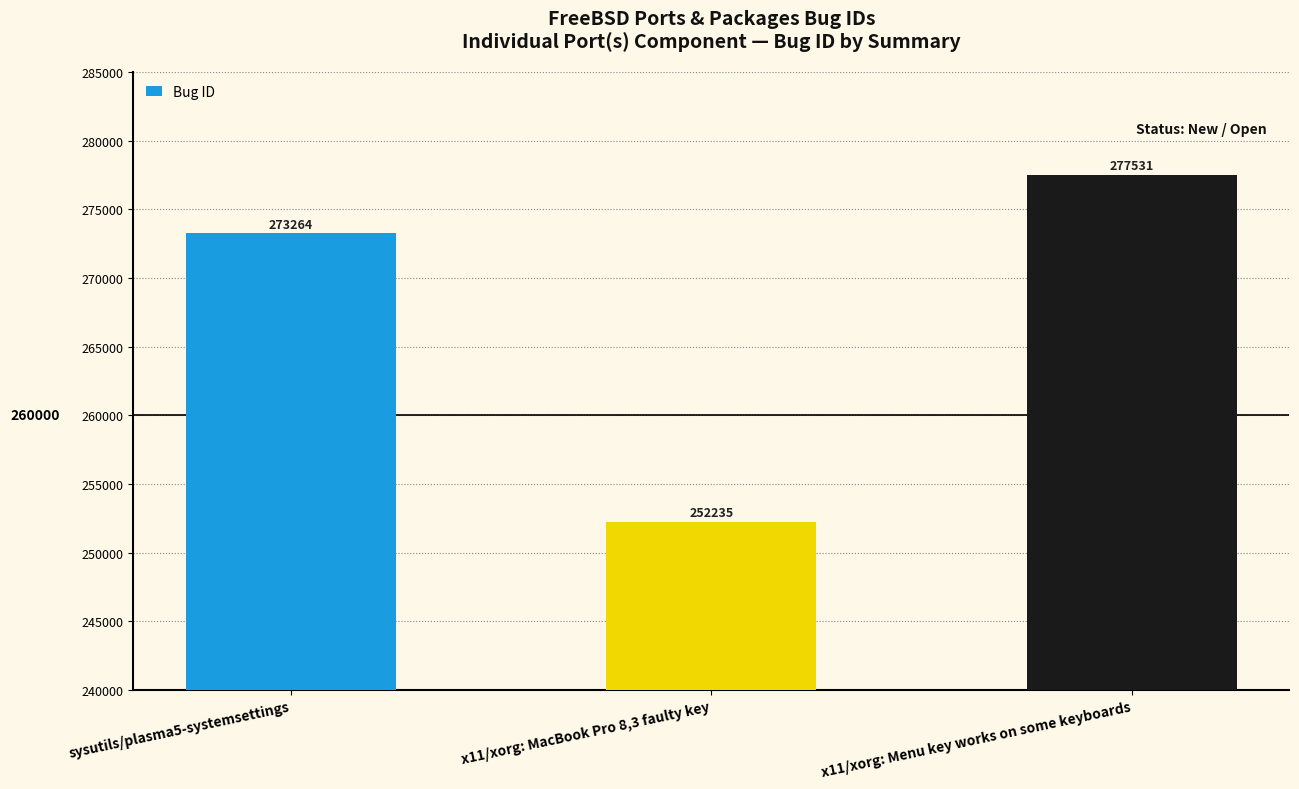

What is the sum of the values at x11/xorg: Menu key works on some keyboards and x11/xorg: MacBook Pro 8,3 faulty key?

529766